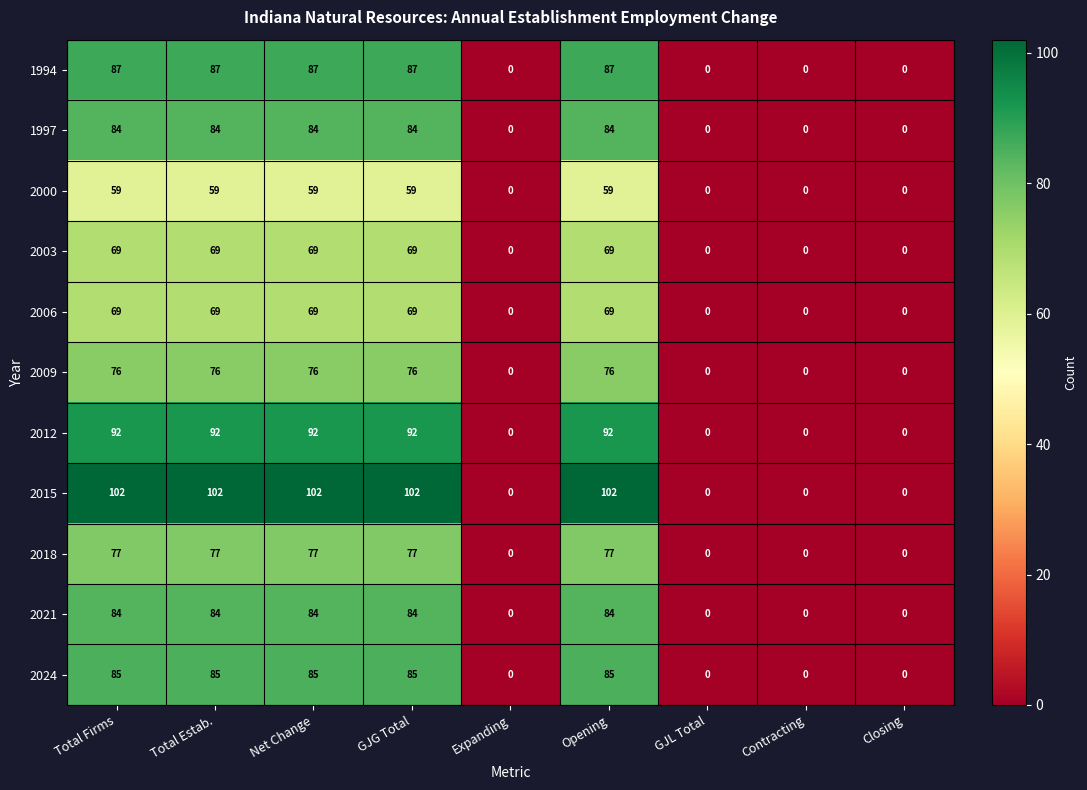

How many series are shown in this chart?

11